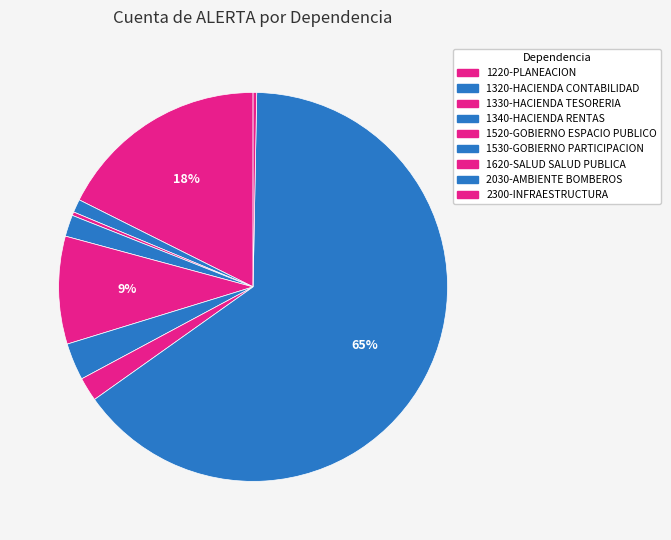

How many segments does this pie chart have?

9